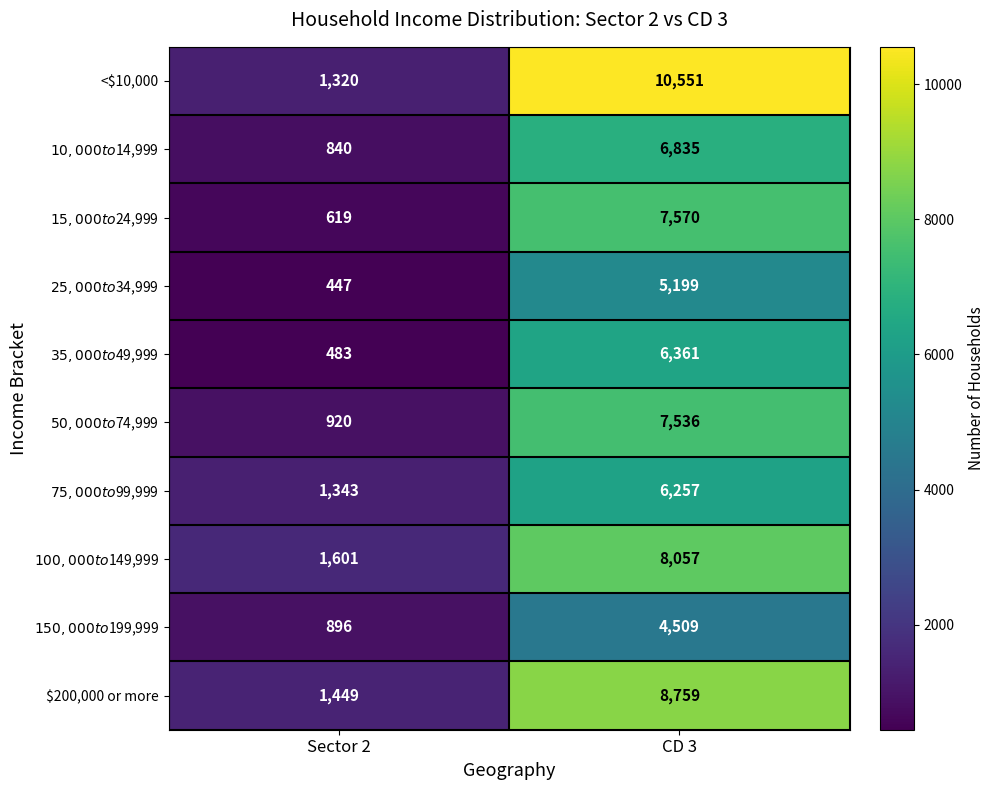

What is the difference between the $200,000 or more values at CD 3 and Sector 2?

7310